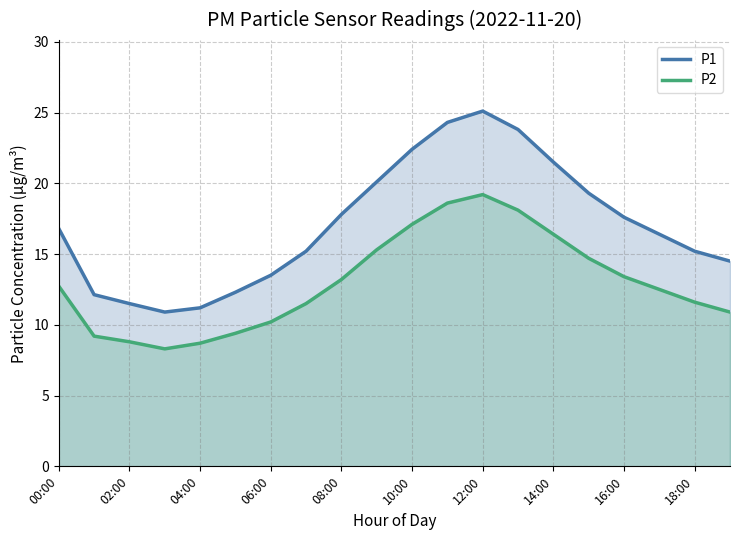

What is the difference between the maximum and minimum values in the P1 series?

14.2